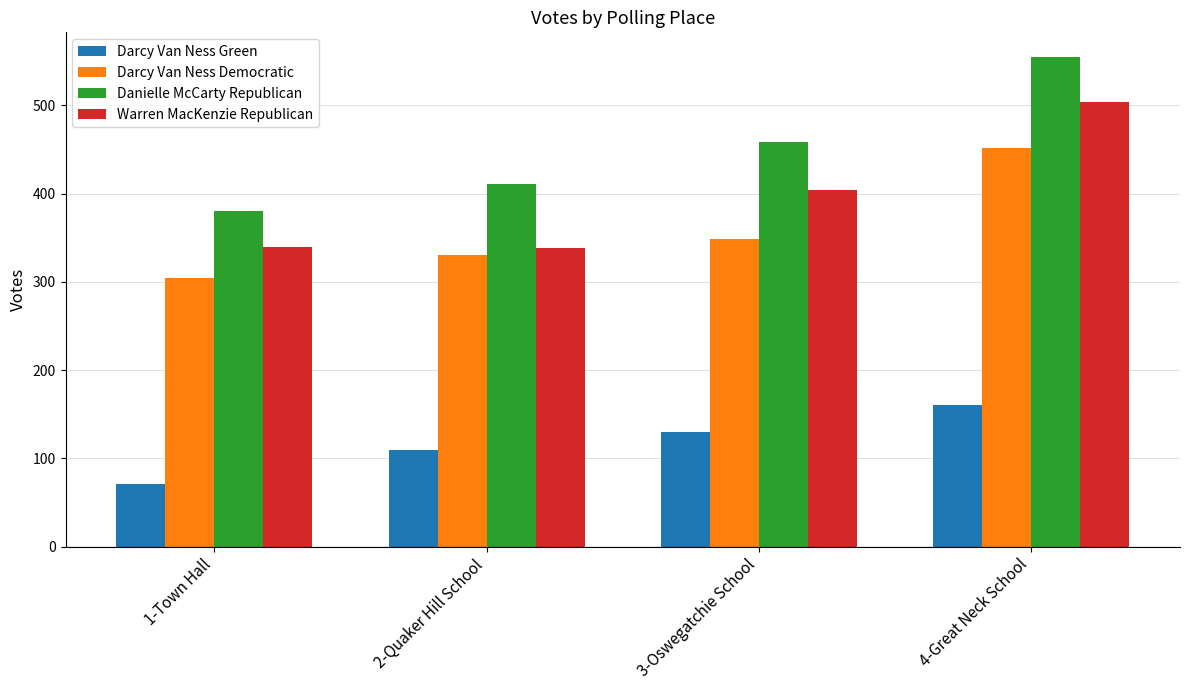

What are all the series names shown in the legend?

Darcy Van Ness Green, Darcy Van Ness Democratic, Danielle McCarty Republican, Warren MacKenzie Republican